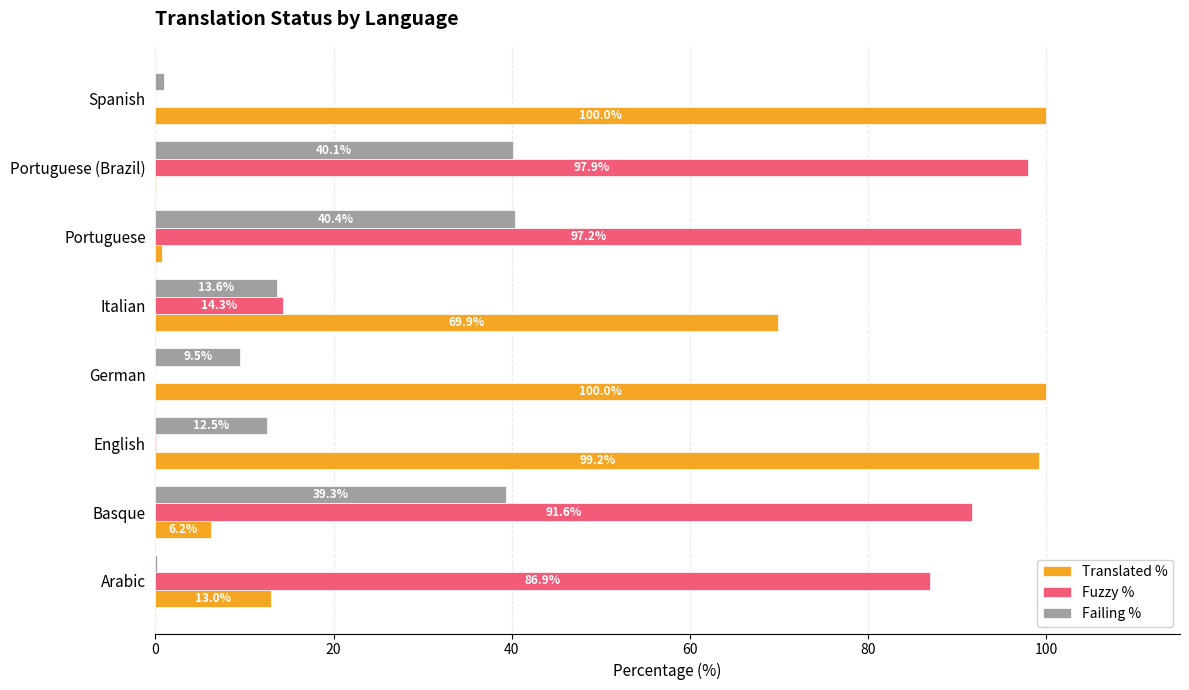

Is it true that Translated % equals 0.1 at Portuguese (Brazil)?

True